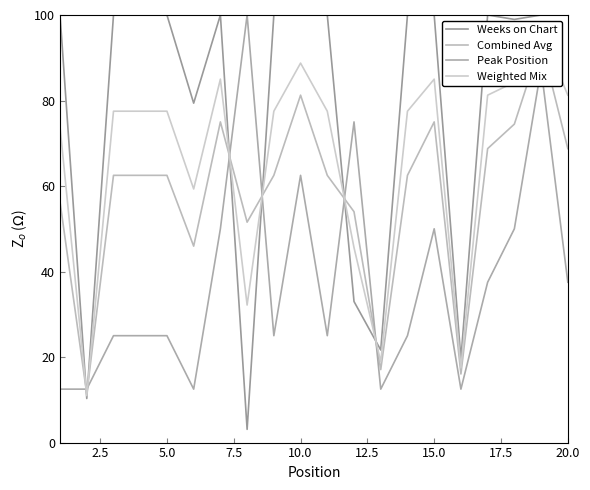

Rank the series at 18 from lowest to highest value.

Peak Position, Combined Avg, Weighted Mix, Weeks on Chart